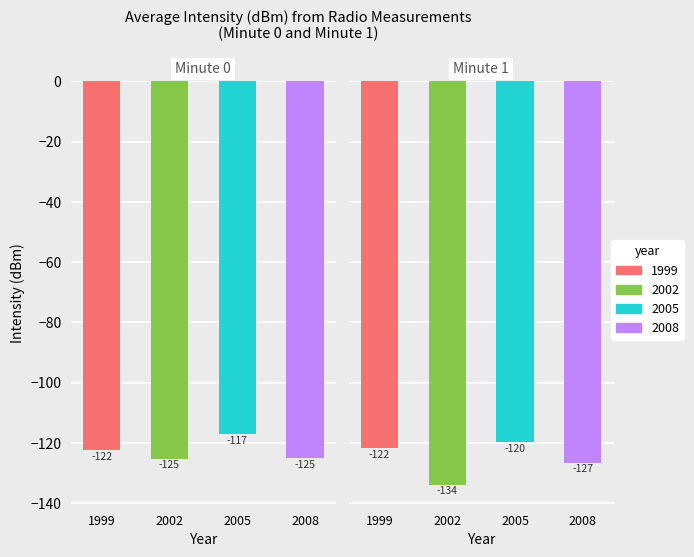

What are all the series names shown in the legend?

1999, 2002, 2005, 2008